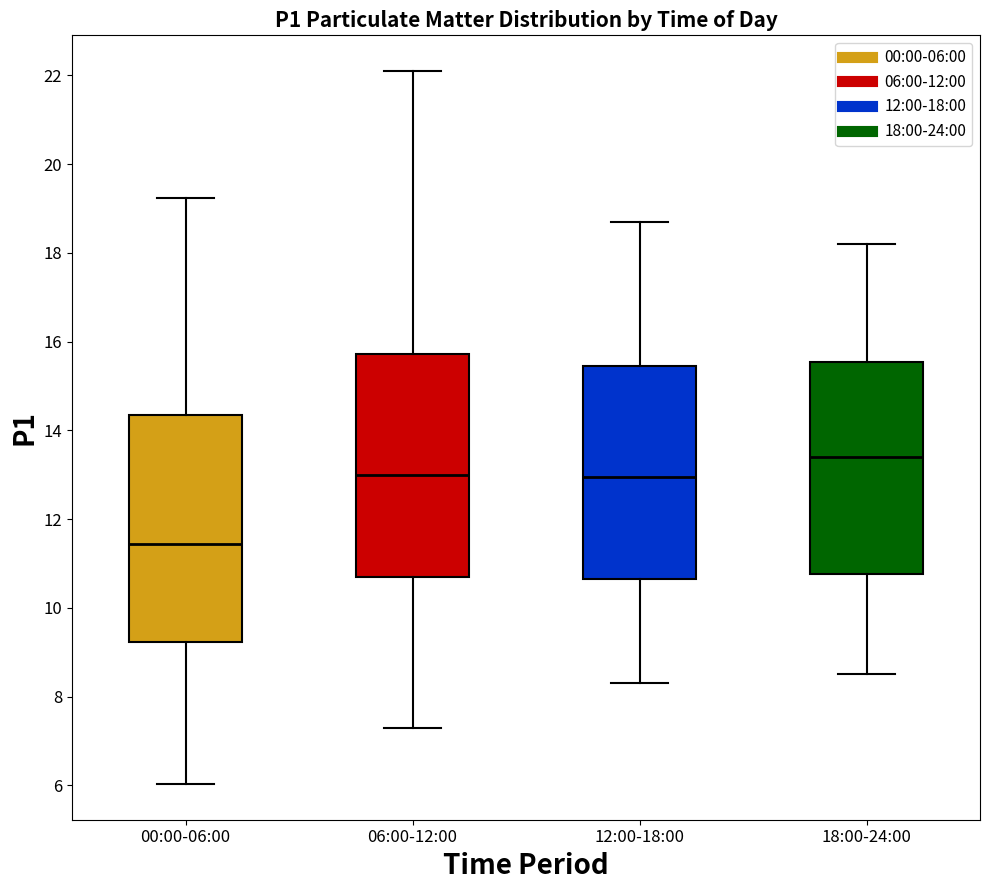

Where is the upper edge of the box for 12:00-18:00 on the y-axis? The values are not printed on the chart, so give them approximately, as read against the axis.

15.4